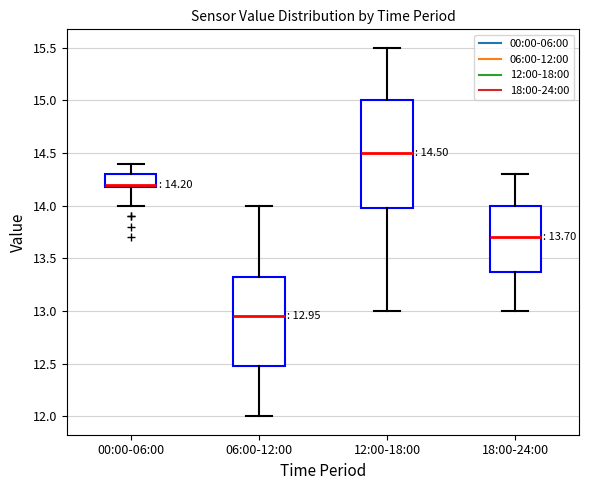

Which box's median line is the lowest?

06:00-12:00